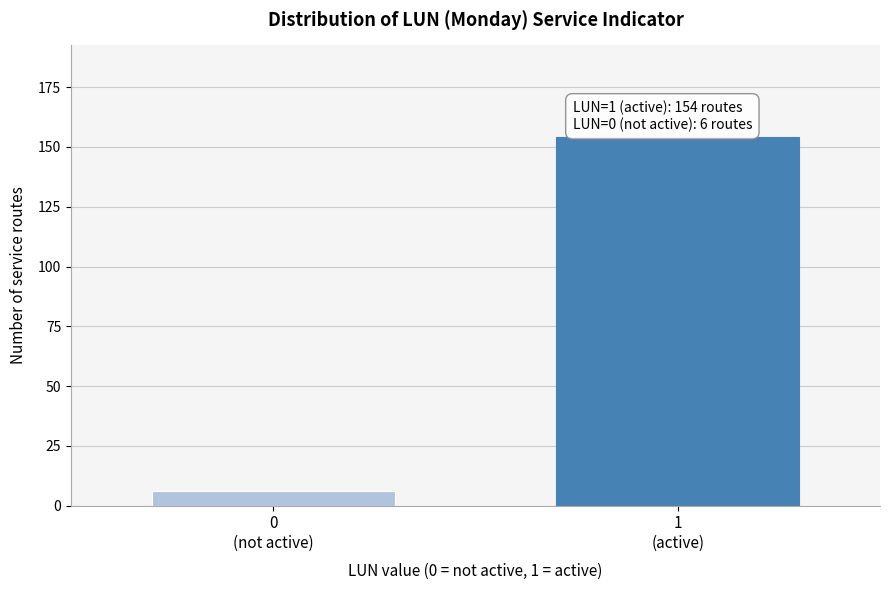

Reading right to left, list all the values displayed in this chart.

154	6